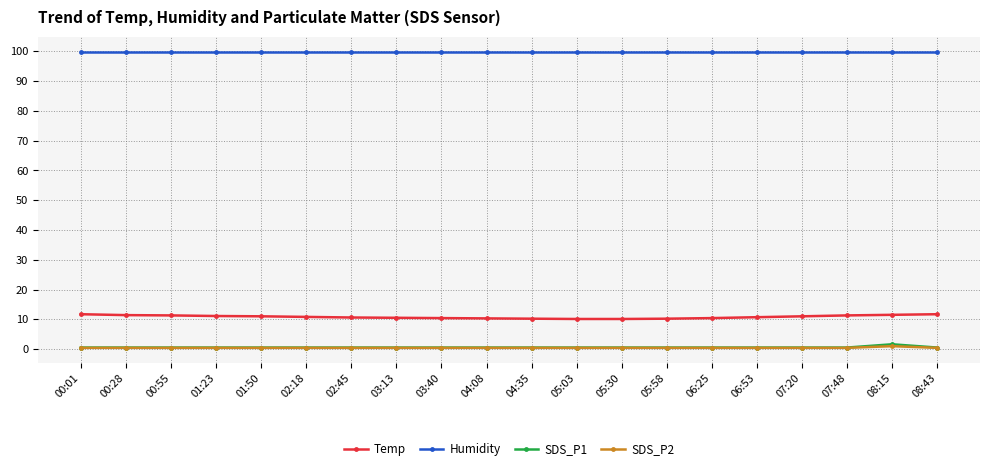

What is the maximum value shown in the chart?

99.9